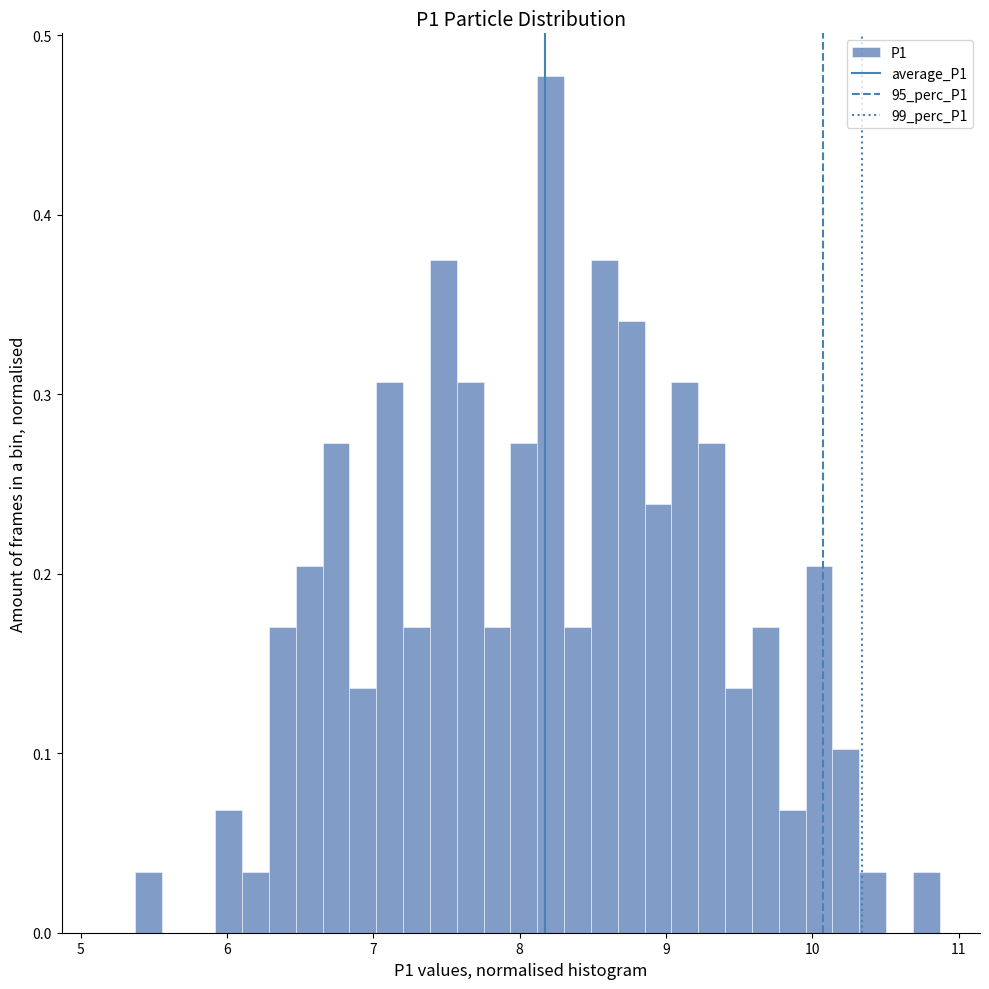

Read against the x-axis, roughly where is the centre of the tallest bar?

8.2